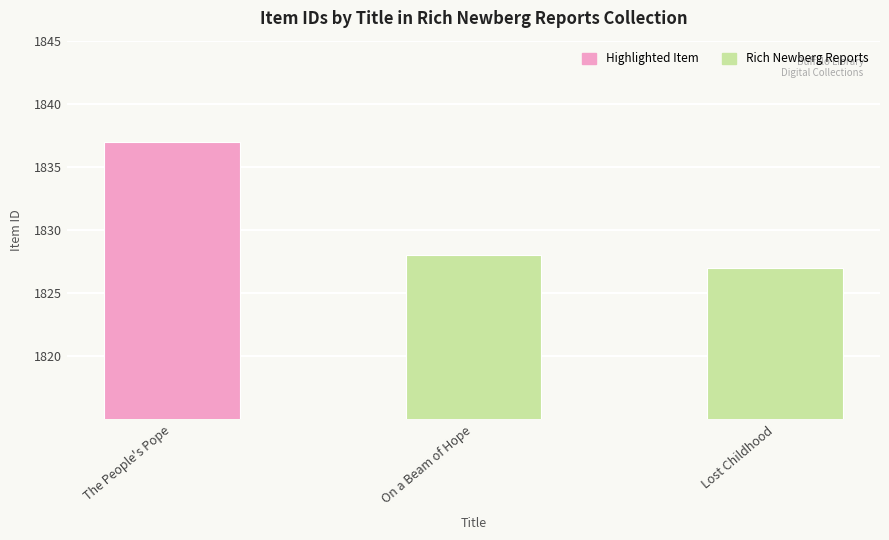

Count the number of data series in this chart.

1